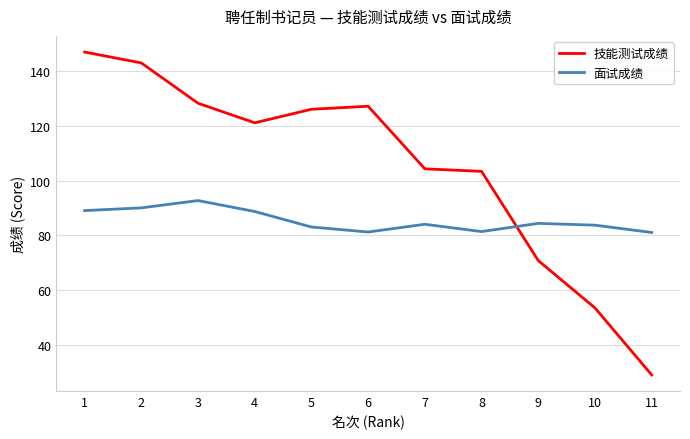

What is the spread (max minus min) of values at 7?

20.3